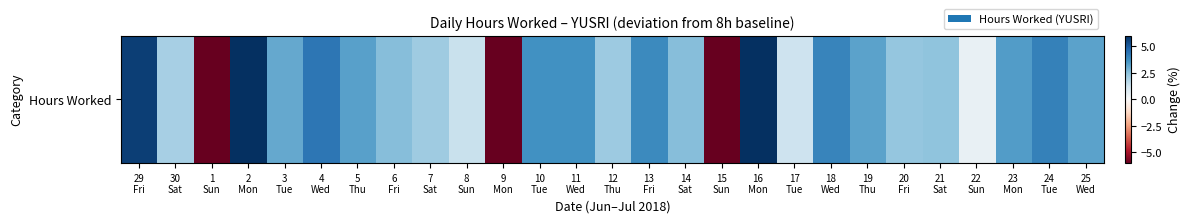

At which label is the value closest to 0?

22
Sun